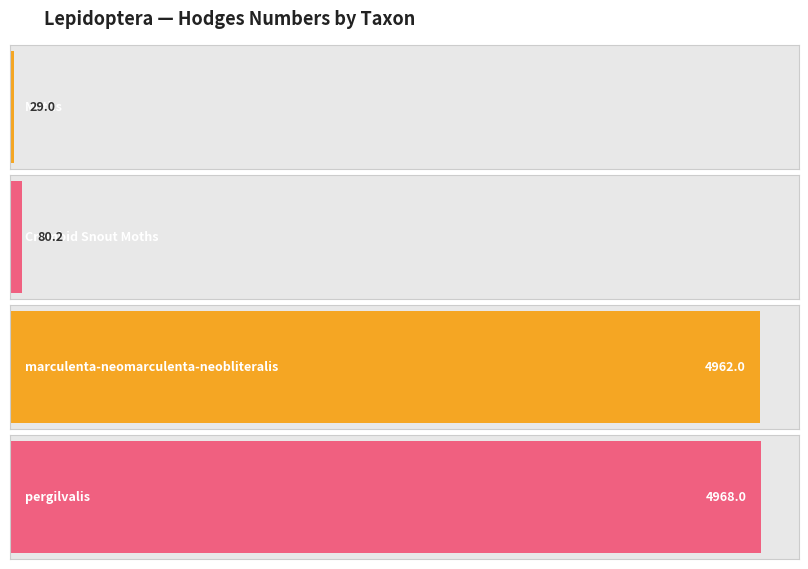

Which has a higher value, pergilvalis or Crambid Snout Moths?

pergilvalis